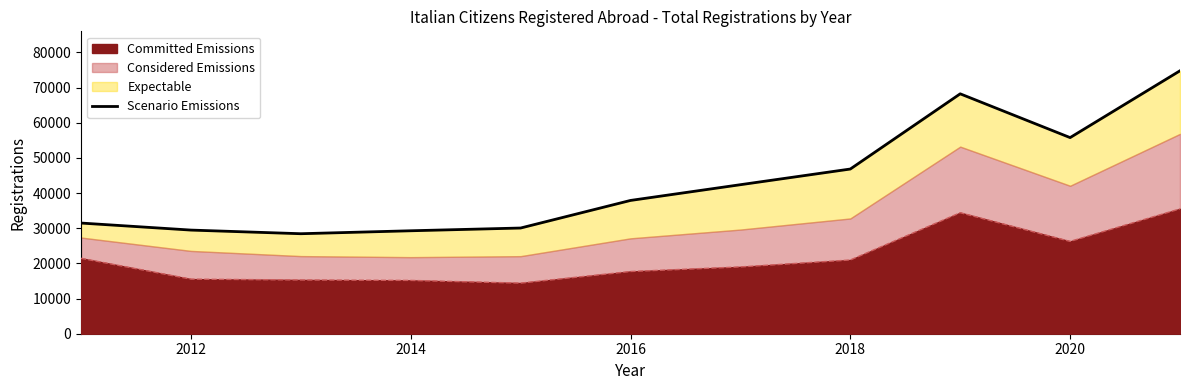

What is the maximum value for Committed Emissions?

35500